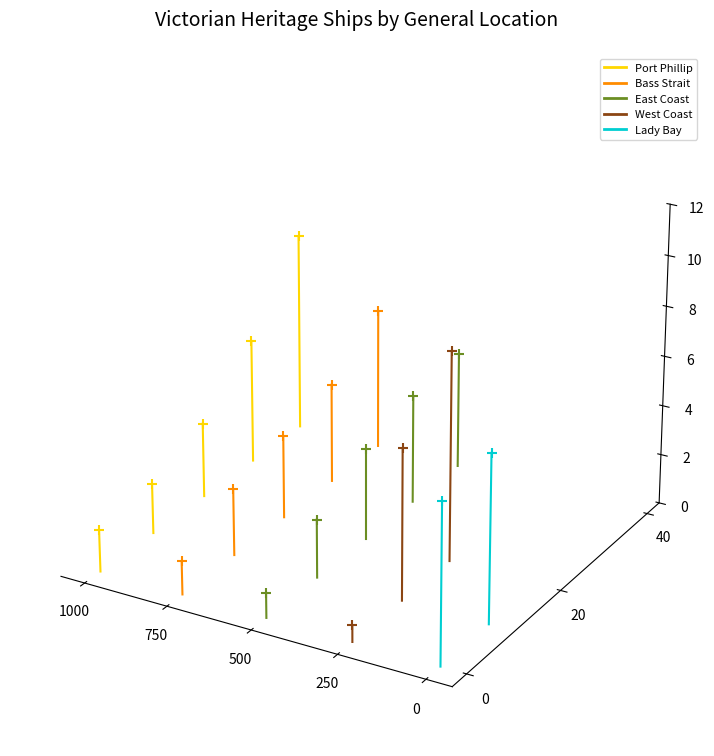

Which series reaches the maximum Y coordinate?

Lady Bay